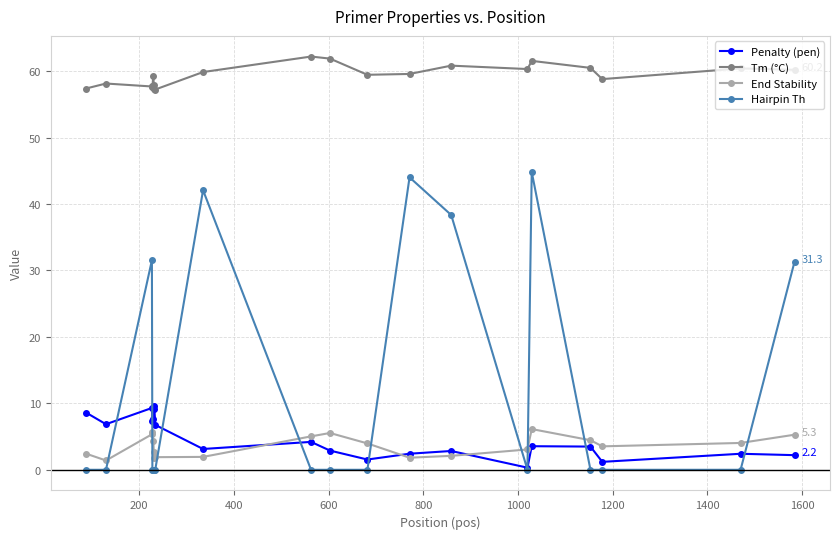

What is the difference between the maximum and second lowest values in the Tm (°C) series?

4.9